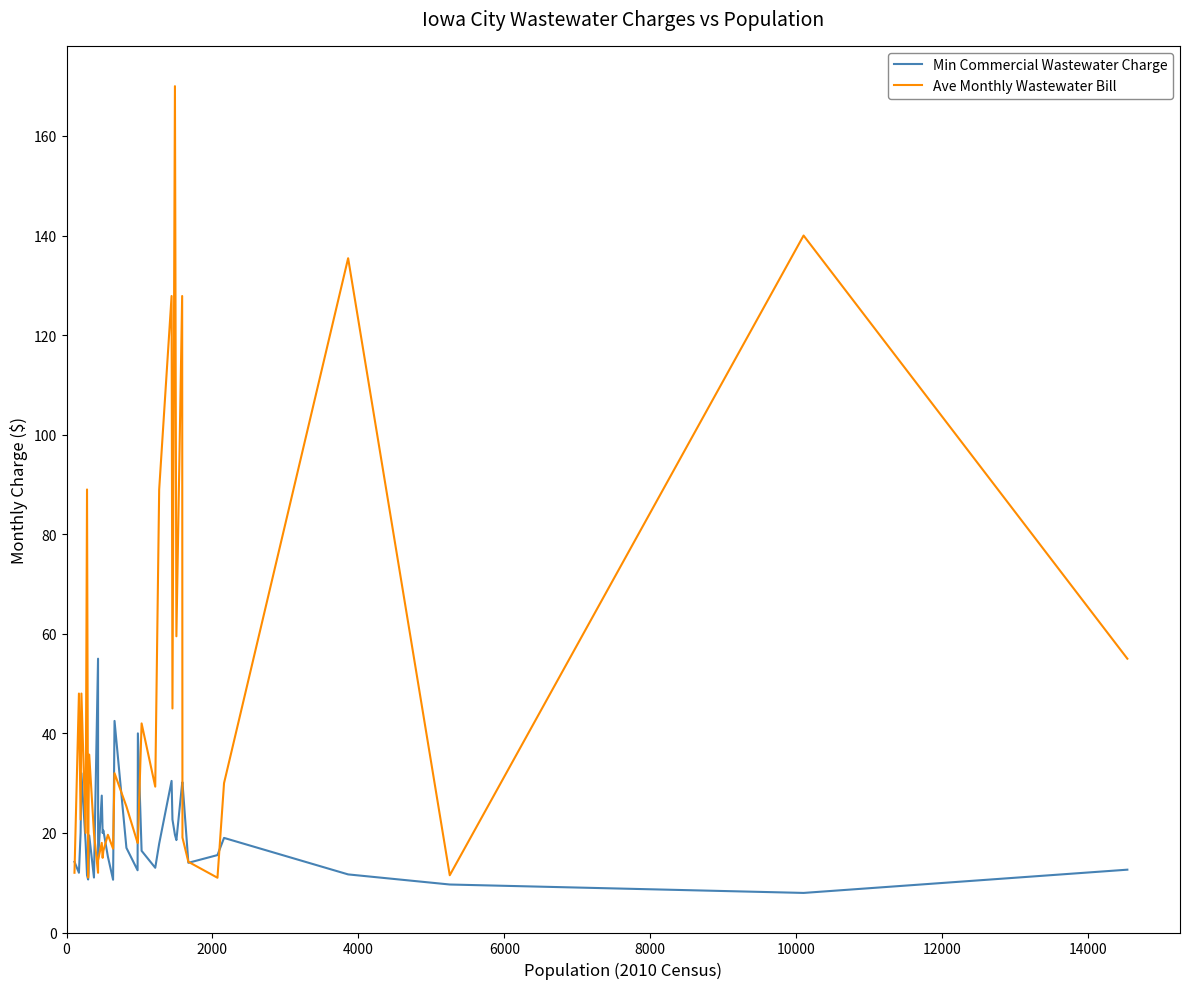

How many interior local peaks does the Ave Monthly Wastewater Bill series have?

13